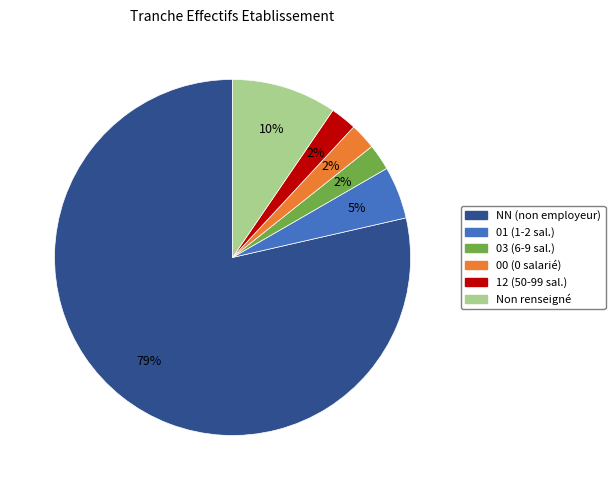

Is there a majority slice in this chart?

Yes